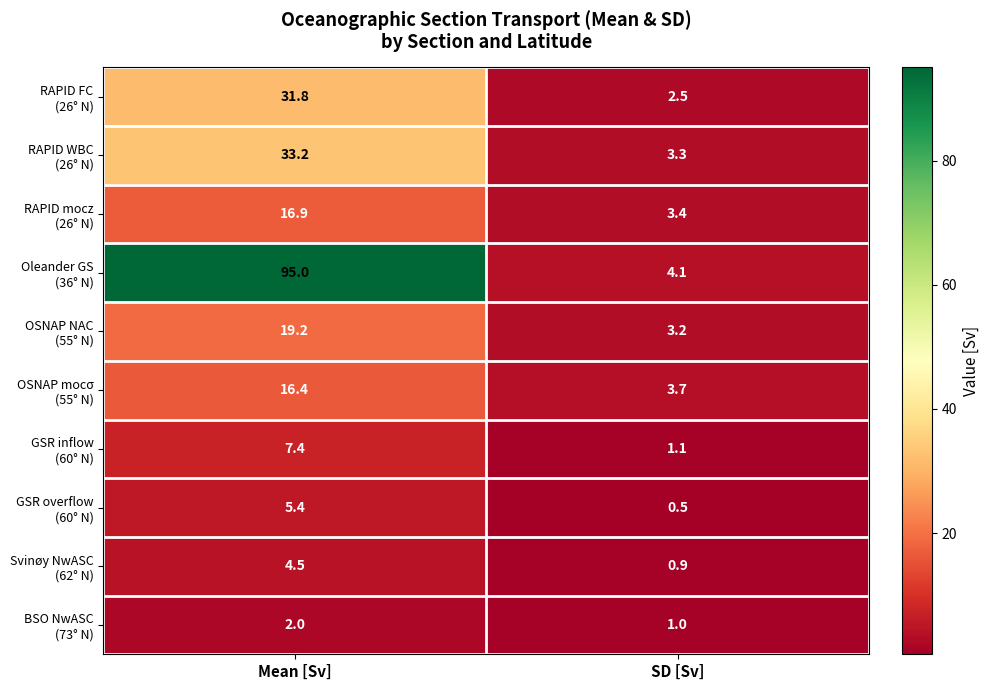

Which label corresponds to the smallest value in the chart?

SD [Sv]